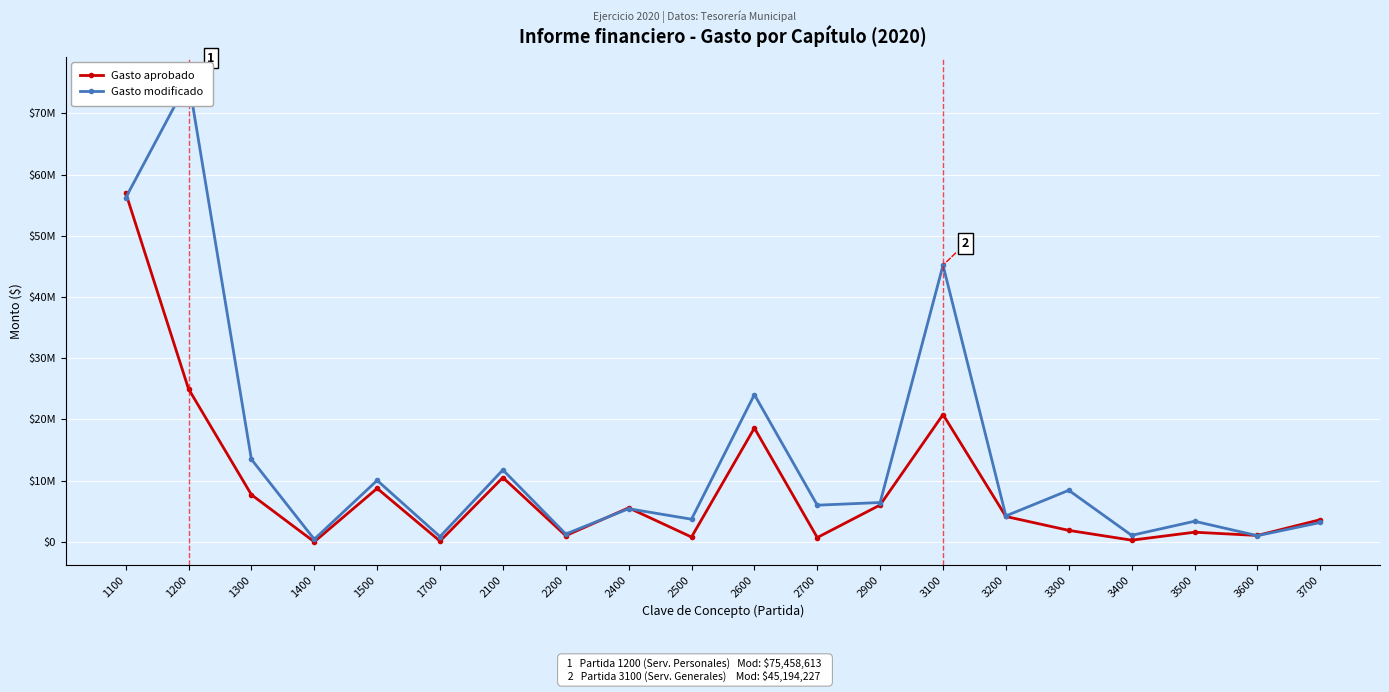

Rank the series at 1500 from lowest to highest value.

Gasto aprobado, Gasto modificado